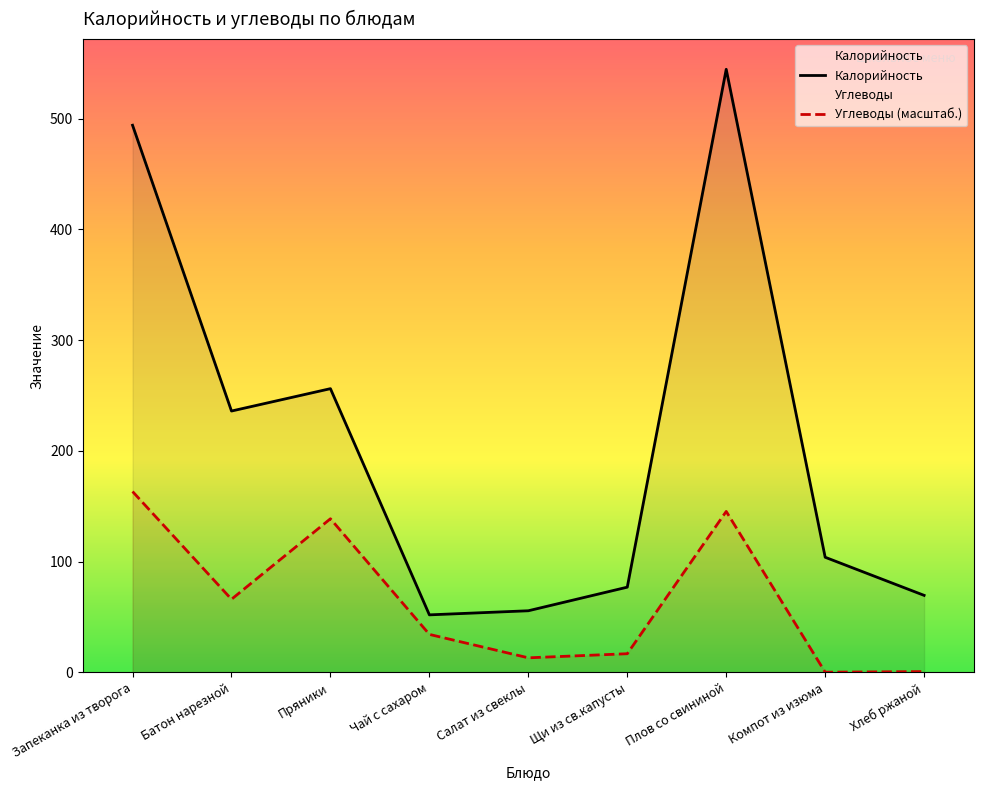

True or false: Углеводы (масштаб.) and Калорийность intersect in this chart.

False